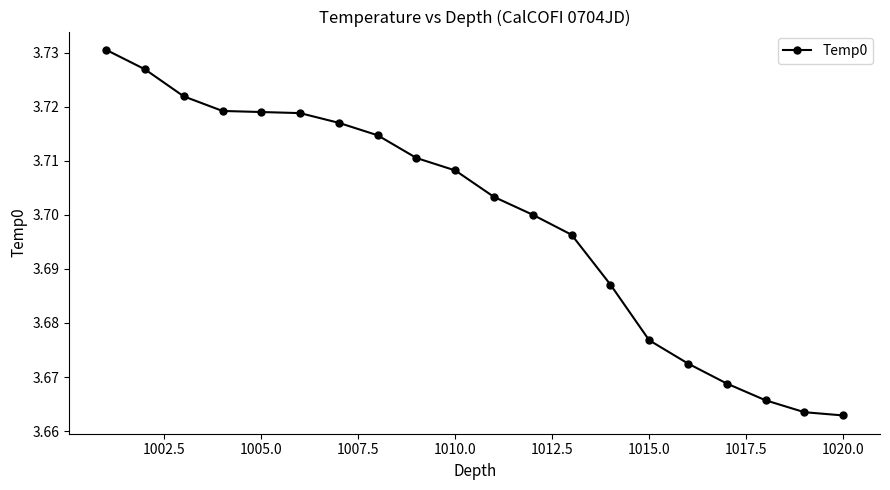

True or false: the data shows 2.3 at 1005.0.

False